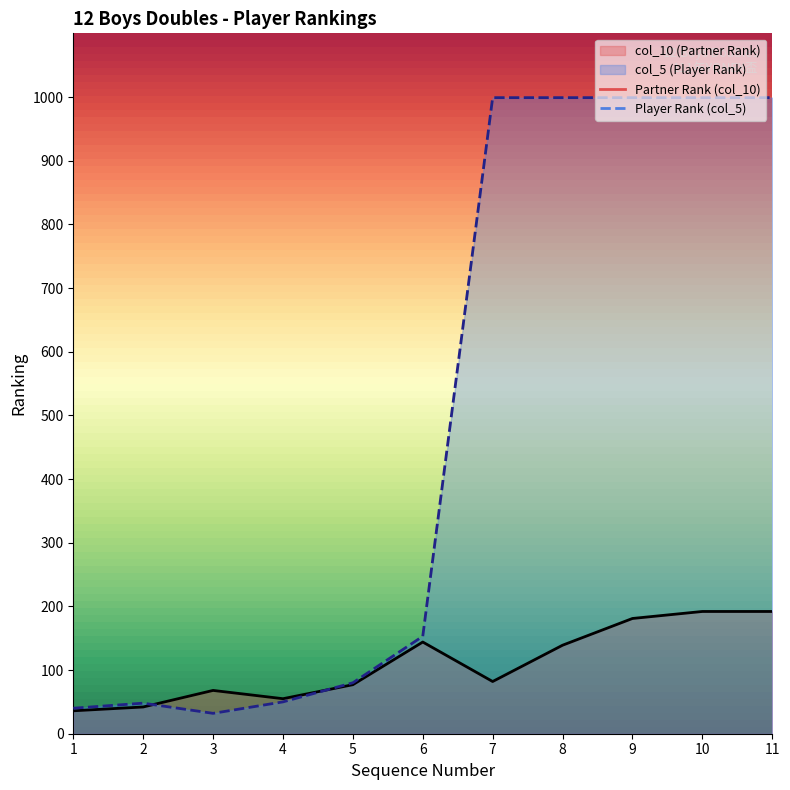

What is the approximate value of col_5 (Player Rank) at 8?

999